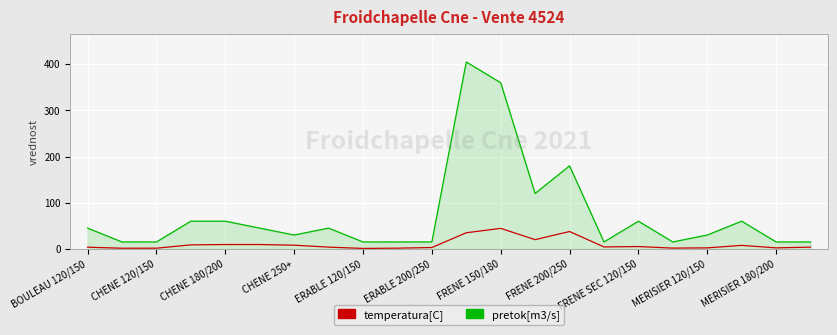

Which series has the largest total across all categories?

pretok[m3/s]